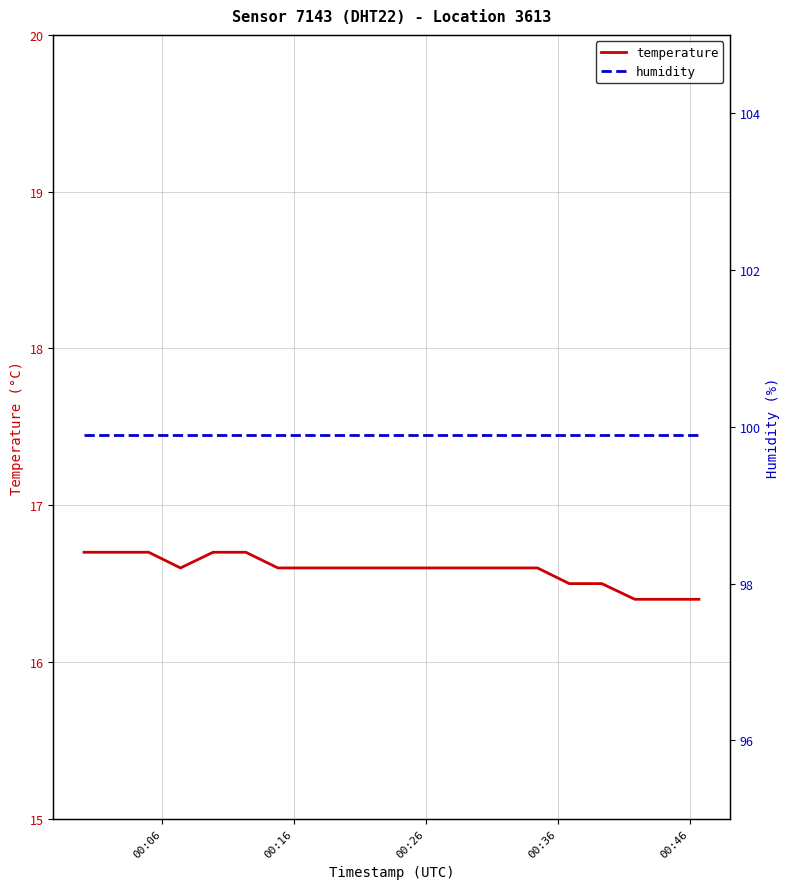

Reading right to left, extract all data points from this chart.

temperature: 16.4	16.4	16.4	16.5	16.5	16.6	16.6	16.6	16.6	16.6	16.6	16.6	16.6	16.6	16.7	16.7	16.6	16.7	16.7	16.7
humidity: 99.9	99.9	99.9	99.9	99.9	99.9	99.9	99.9	99.9	99.9	99.9	99.9	99.9	99.9	99.9	99.9	99.9	99.9	99.9	99.9